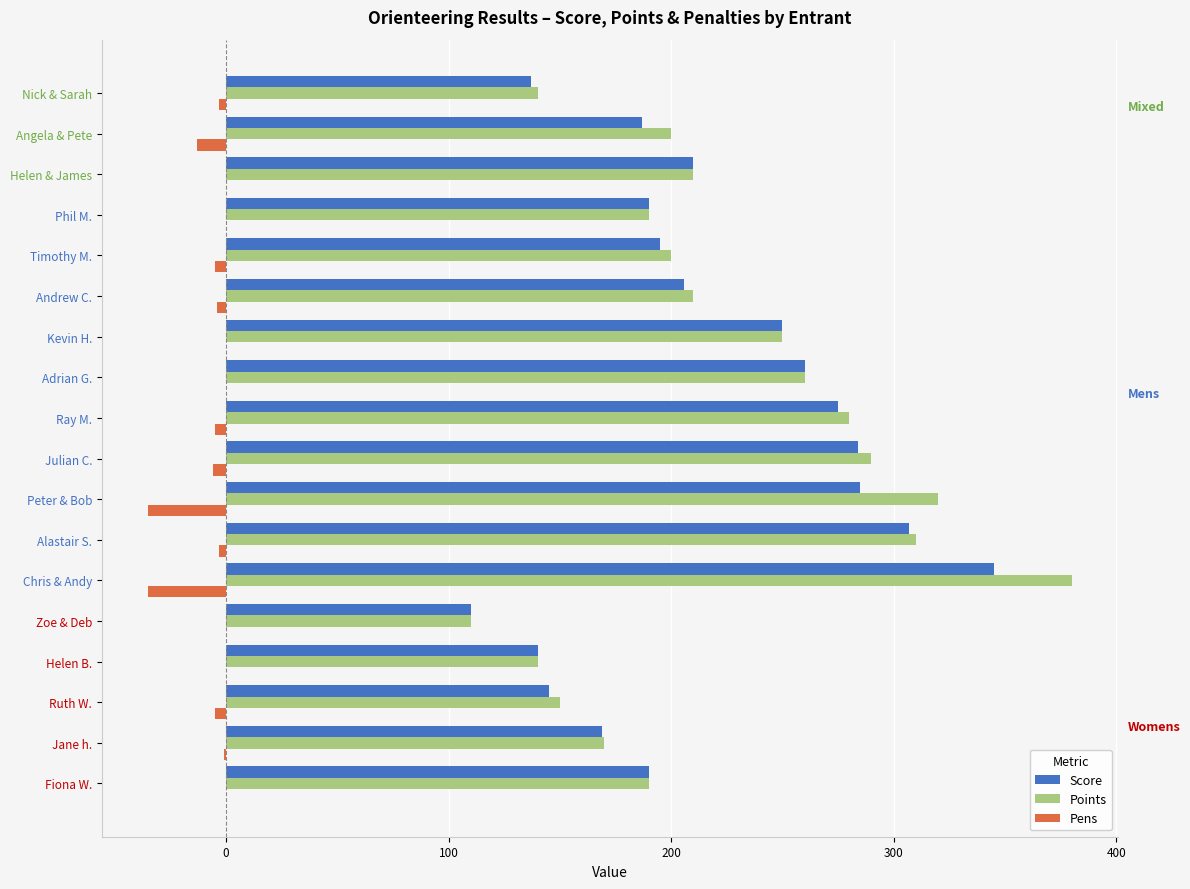

What is the greatest value displayed?

380